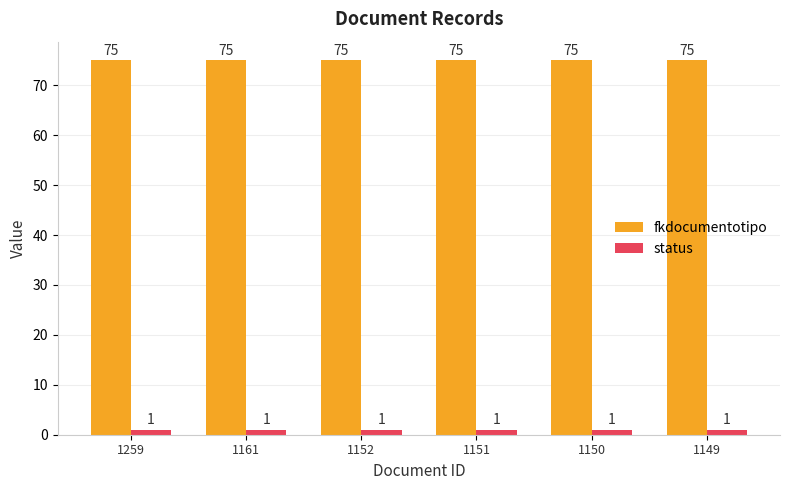

At how many categories does at least one series exceed 71?

6